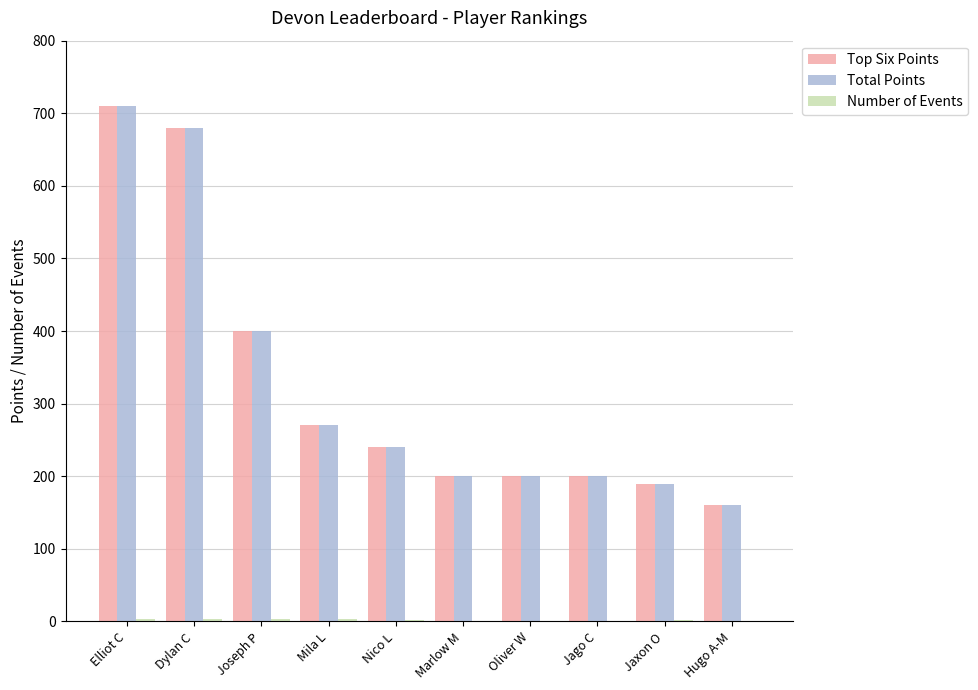

Are the bars grouped side by side (vs. stacked)?

Yes